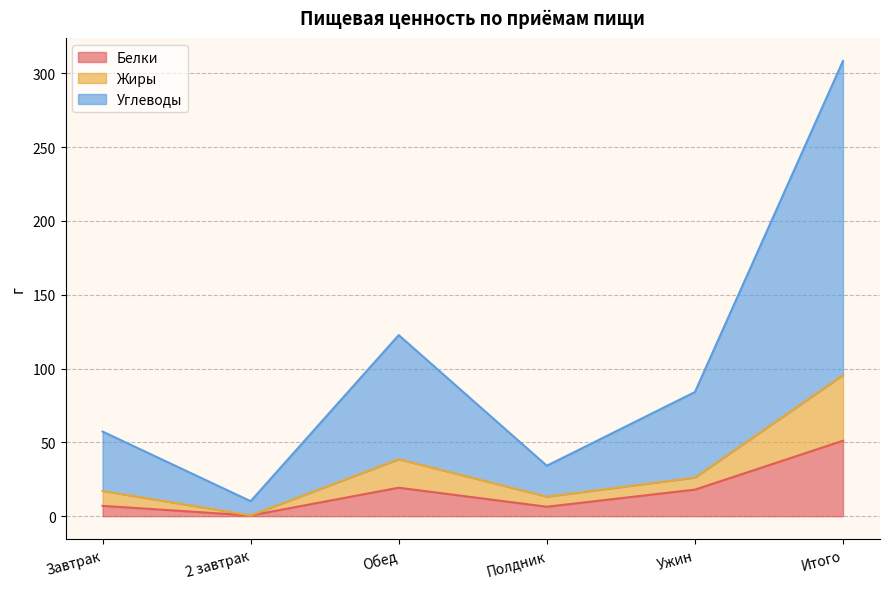

How many lines are shown in the chart?

3